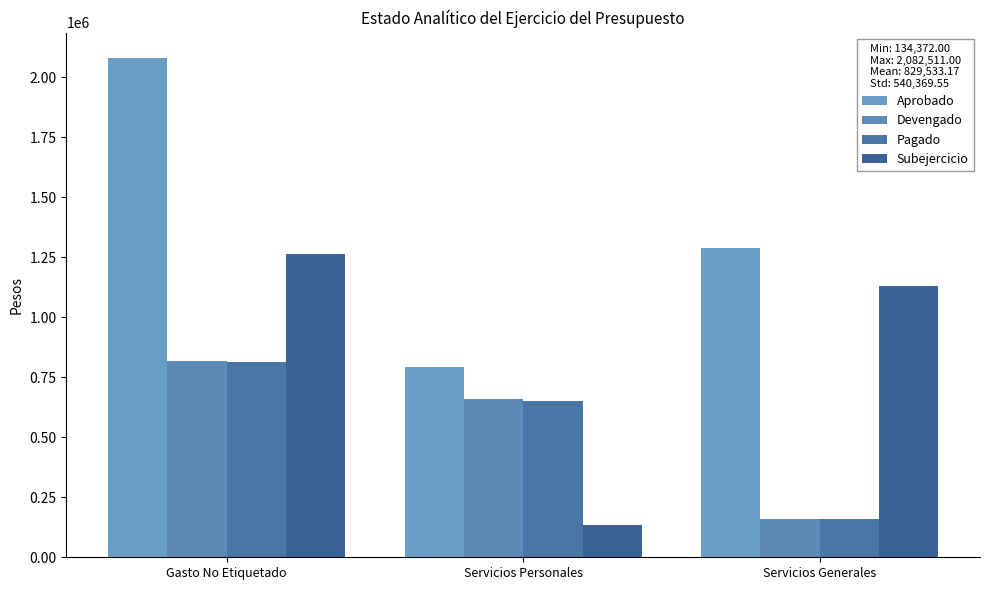

What value does the Devengado series have at Gasto No Etiquetado, to the nearest 50?

818300